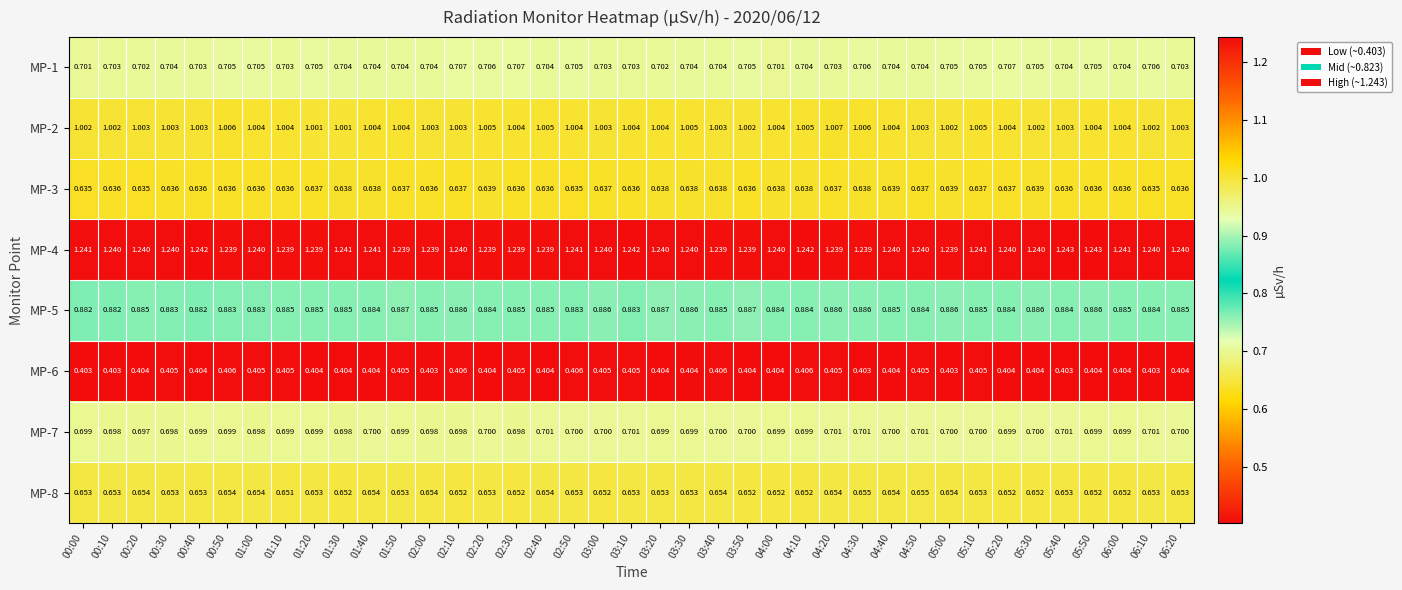

Is the value of MP-7 at 00:00 greater than the value of MP-1 at 02:40?

No